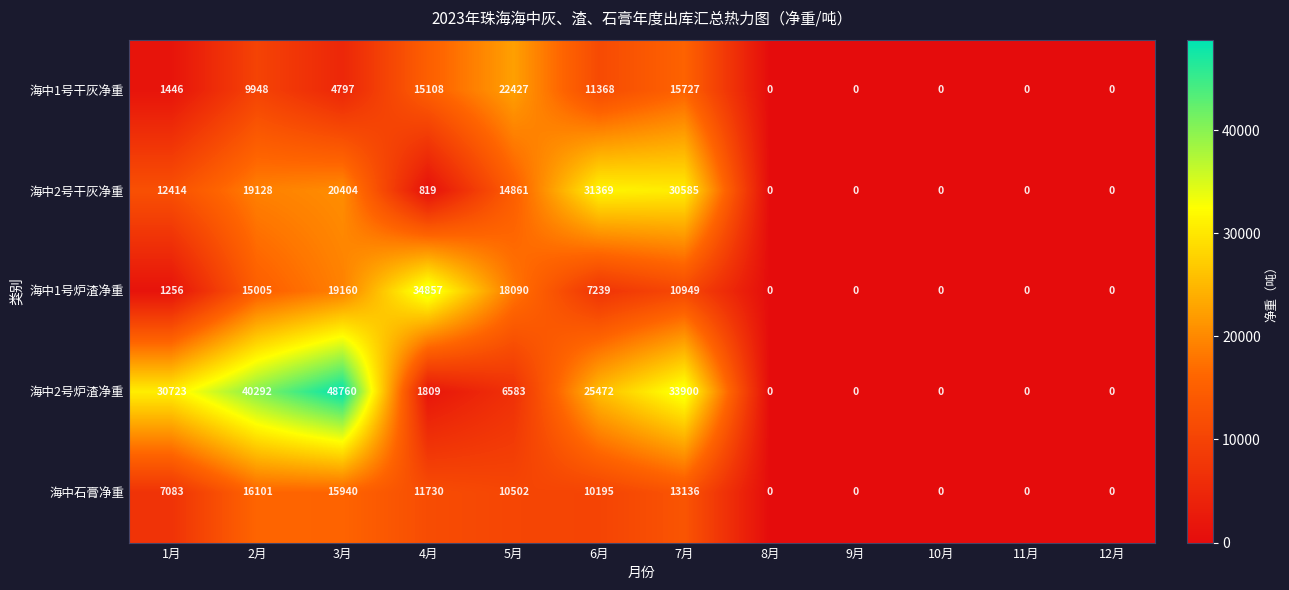

How many values in 海中1号炉渣净重 are above zero?

7